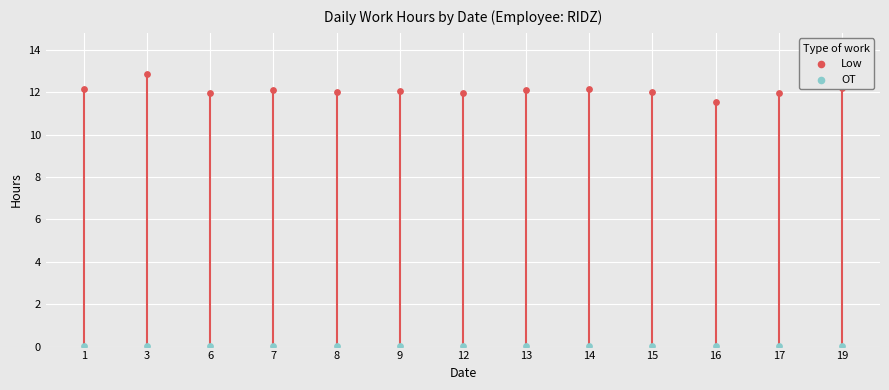

Which series has the largest total across all categories?

Low